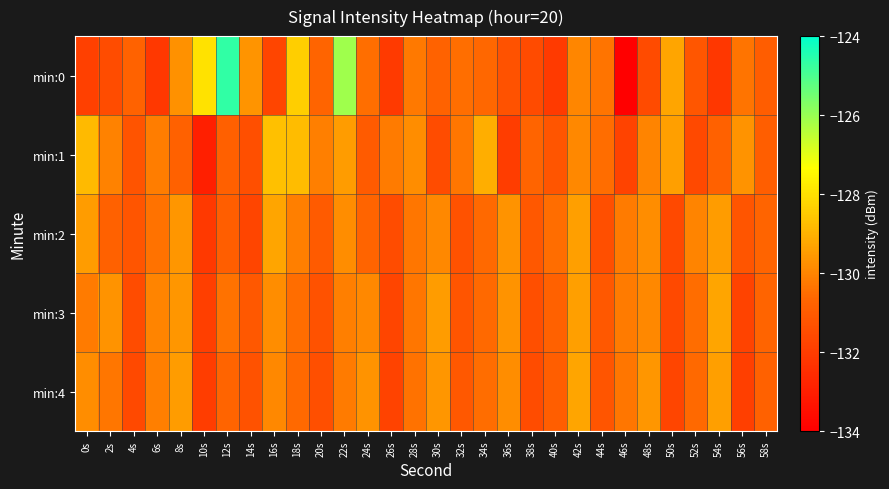

What is the greatest value displayed?

-124.6